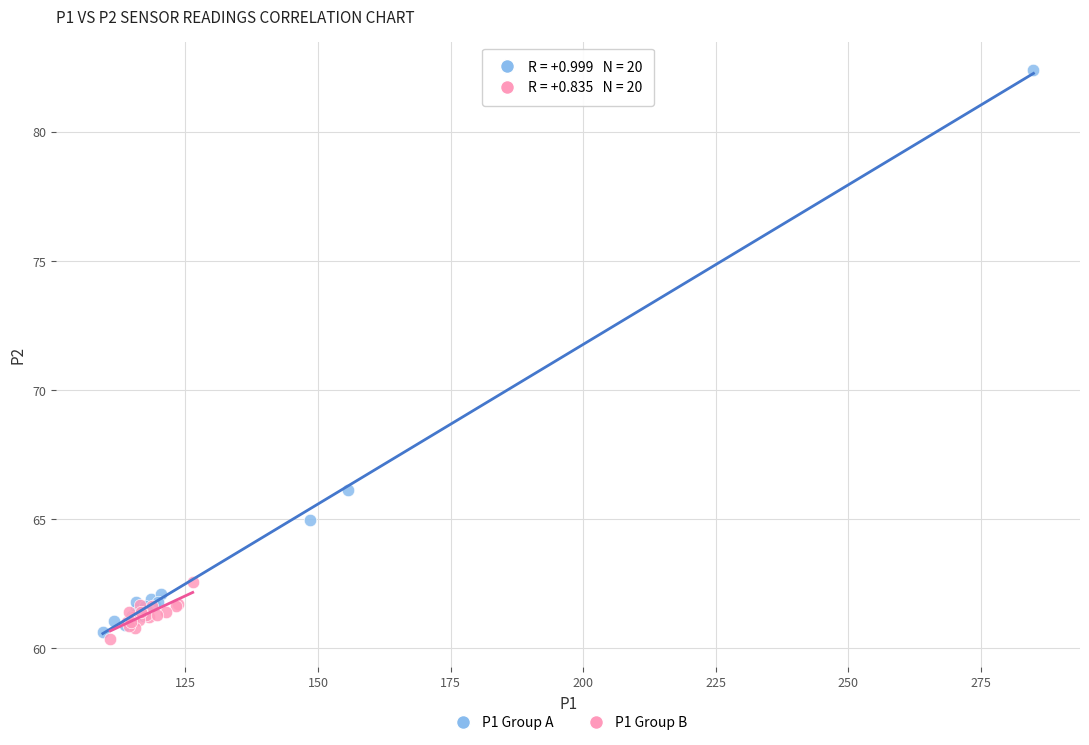

Which series has the largest Y range (max minus min)?

P1 Group A